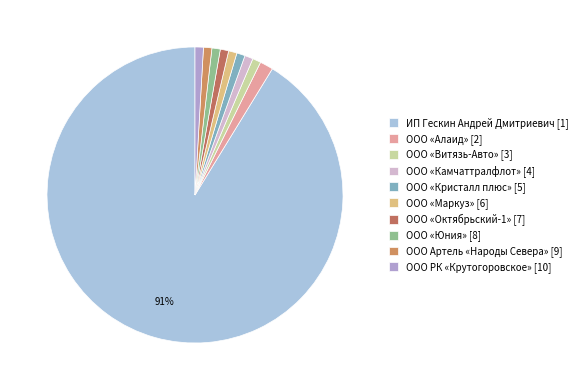

Count the number of slices in the pie.

10